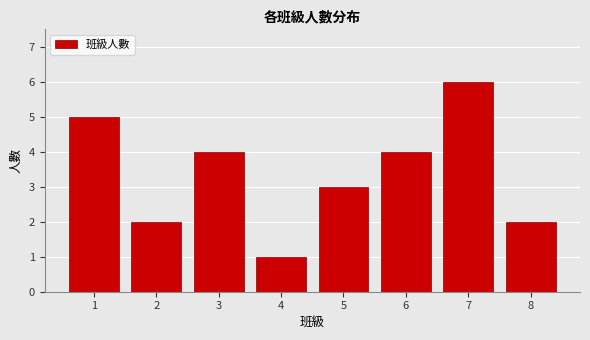

Reading right to left, transcribe all the data shown in this chart.

8=2	7=6	6=4	5=3	4=1	3=4	2=2	1=5